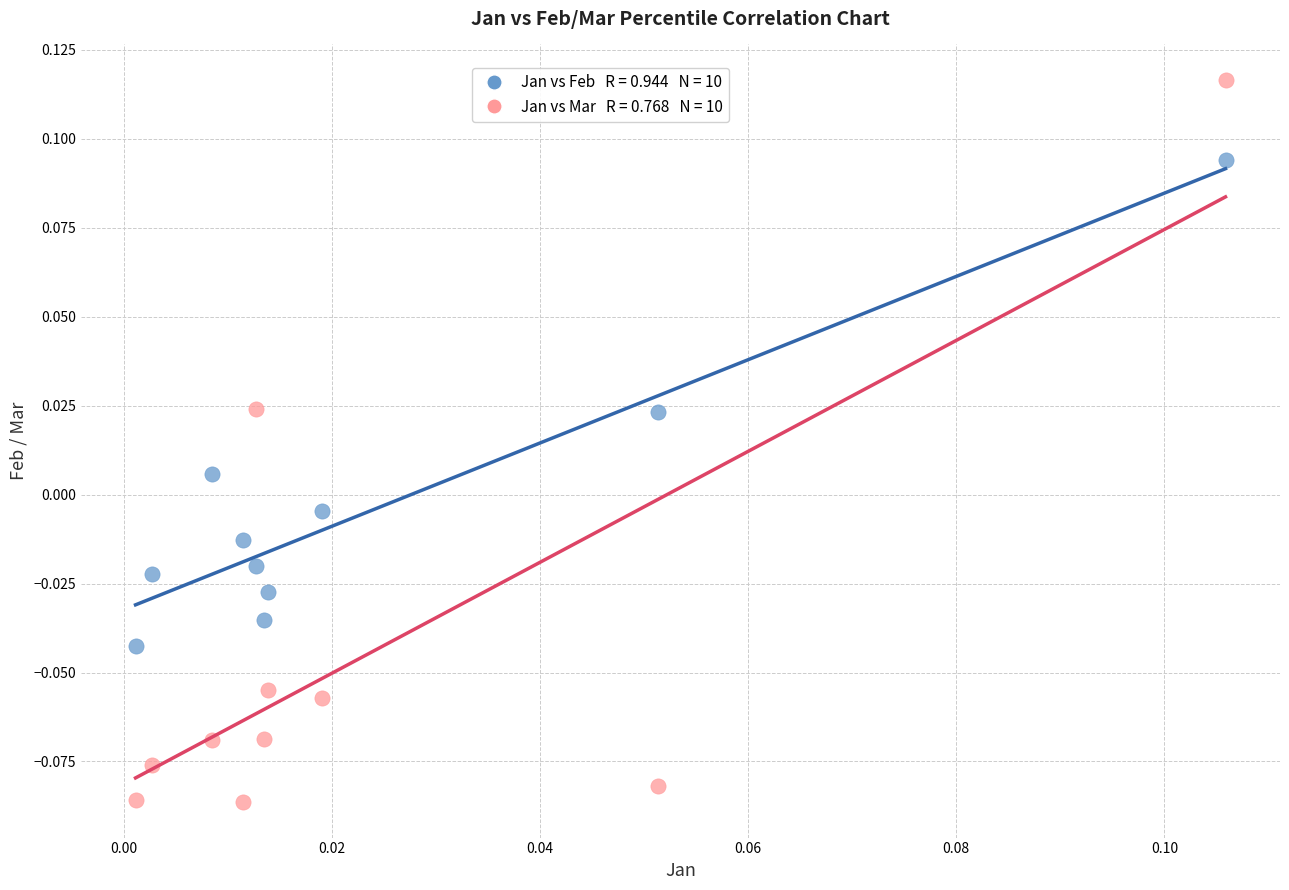

How many data points are displayed?

20